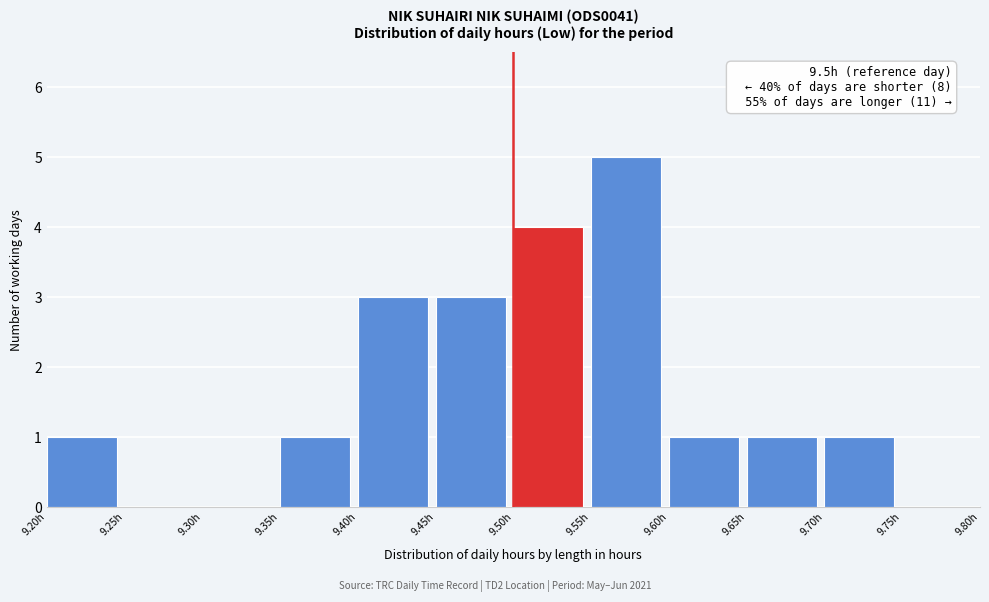

Over which range of the x-axis is the bar tallest?

9.55 to 9.60